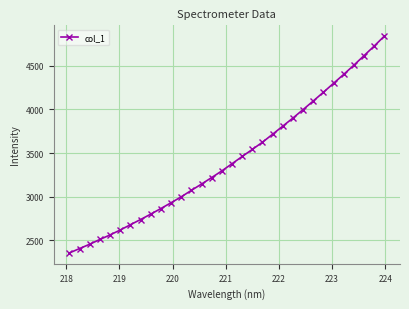

Is this an area chart (filled region under the line)?

No